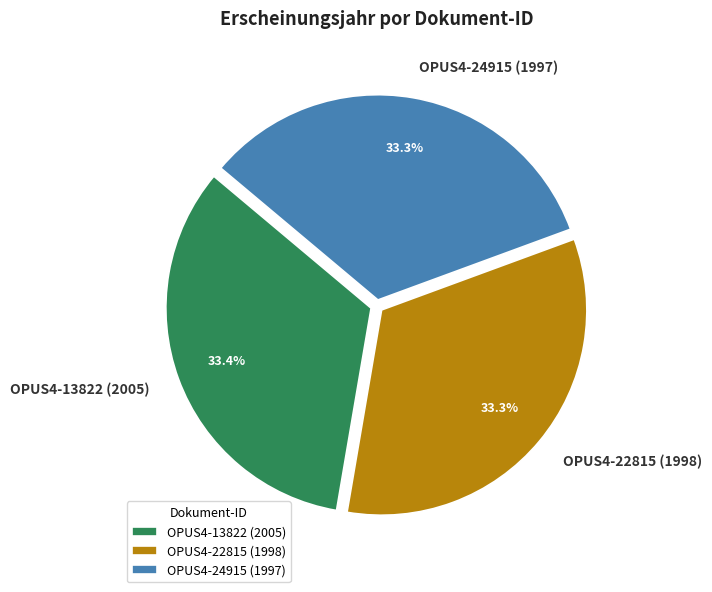

Is OPUS4-24915 (1997) the majority of the pie?

No